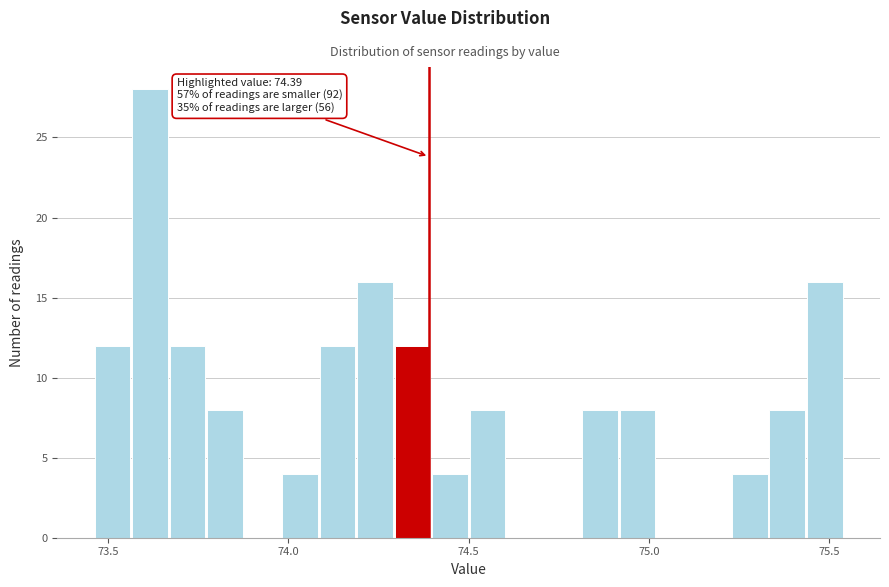

Read against the x-axis, roughly where is the centre of the tallest bar?

73.60